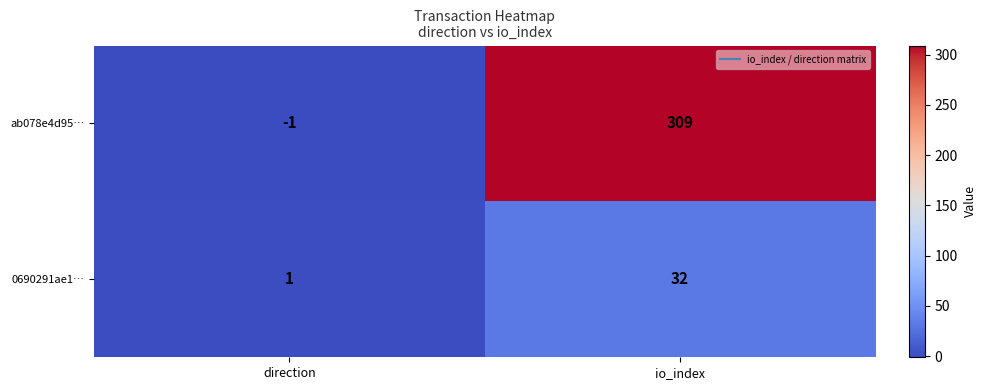

What is the maximum value shown in the chart?

309